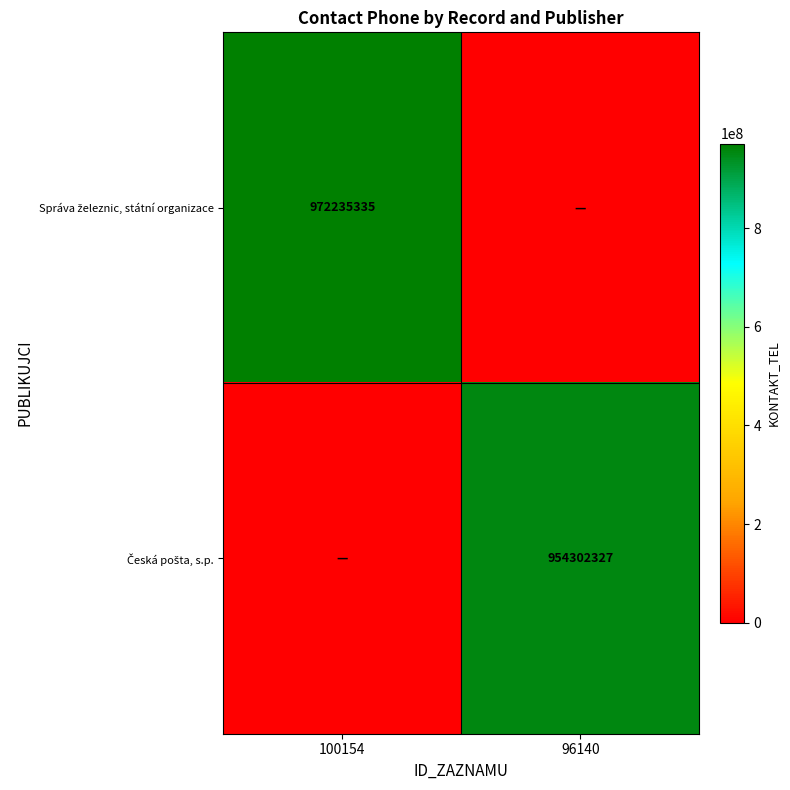

How many Správa železnic, státní organizace values are between 0 and 972235335?

2